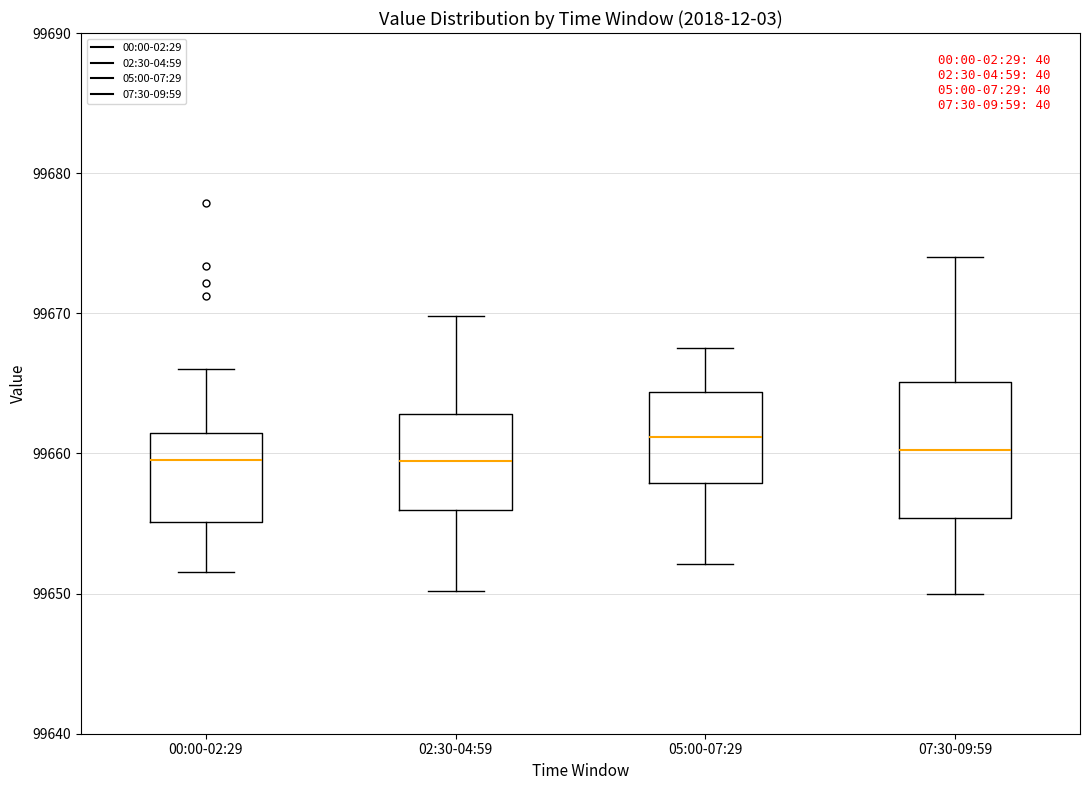

Reading left to right, transcribe this box plot: for each box, give where its median line is, the range the box spans, and where its two whiskers end, as read against the y-axis. The values are not printed on the chart, so give them approximately, as read against the axis.

00:00-02:29: median 99660, box 99655 to 99661, whiskers 99652 to 99666
02:30-04:59: median 99659, box 99656 to 99663, whiskers 99650 to 99670
05:00-07:29: median 99661, box 99658 to 99664, whiskers 99652 to 99668
07:30-09:59: median 99660, box 99655 to 99665, whiskers 99650 to 99674